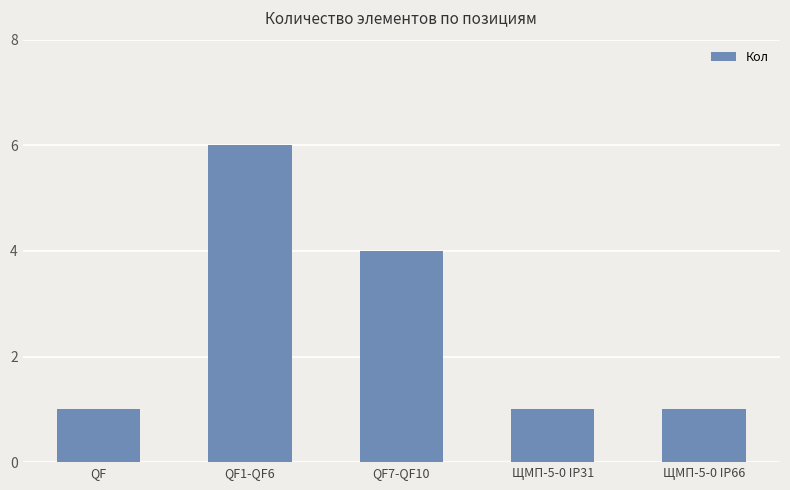

Reading left to right, list all the values displayed in this chart.

1	6	4	1	1